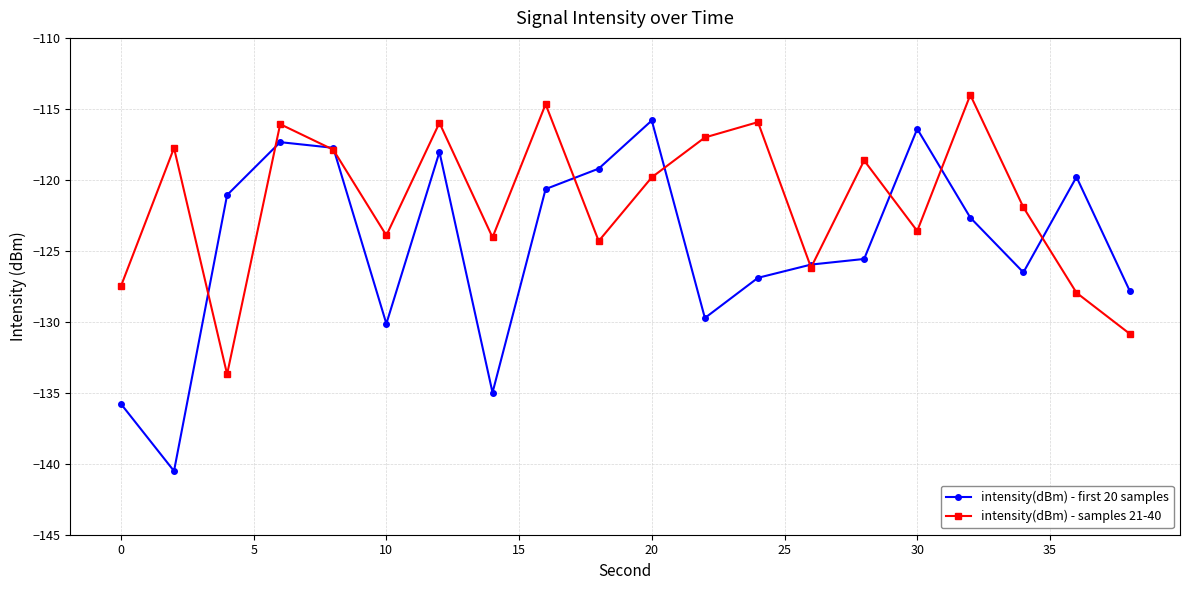

What is the value of the intensity(dBm) - first 20 samples point at the 6th from the left?

-130.1